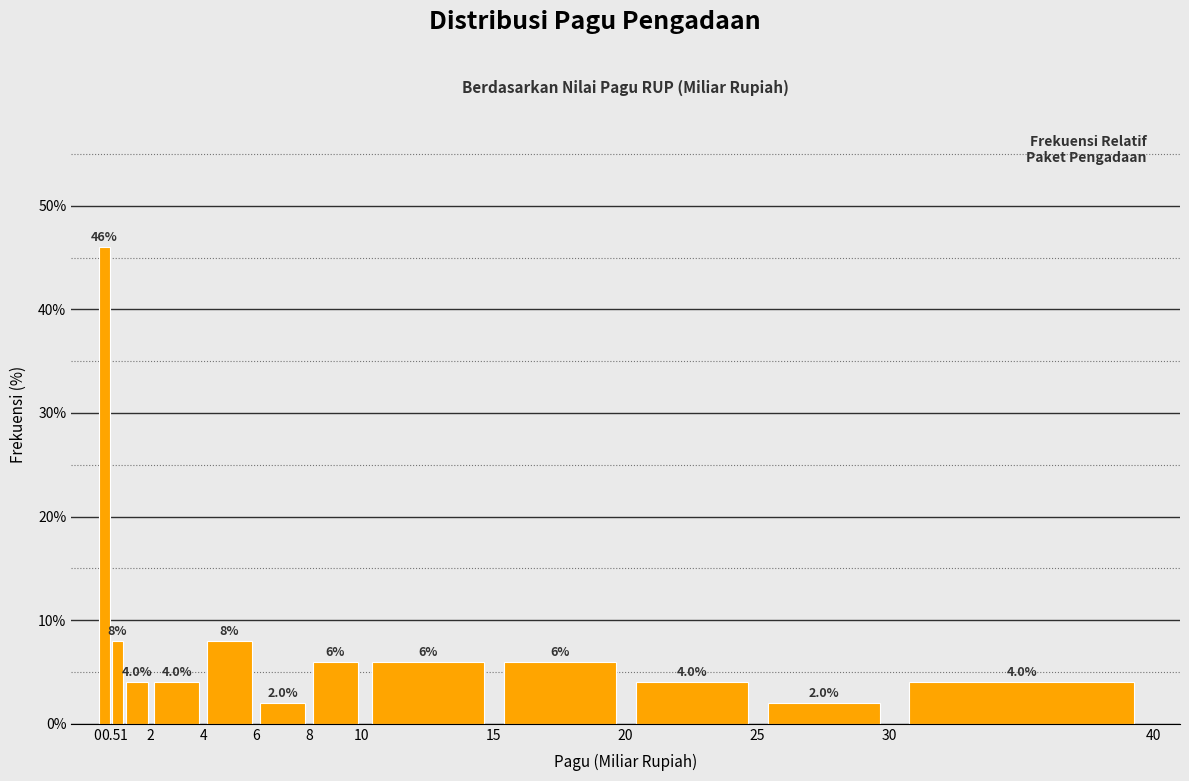

Which range on the x-axis has the tallest bar?

0 to 0.5